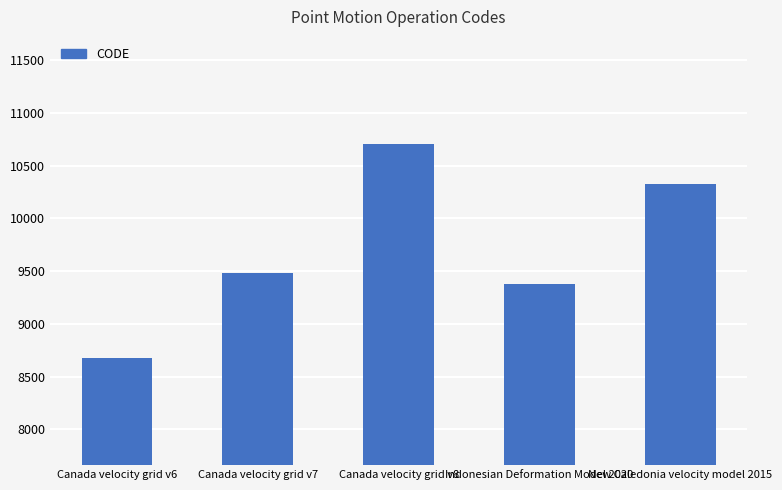

What is the label of the 2nd bar from the right?

Indonesian Deformation Model 2020